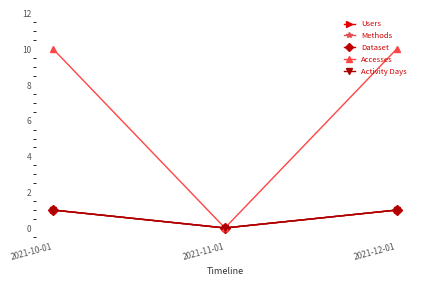

At which category is the sum across all series the highest?

2021-10-01